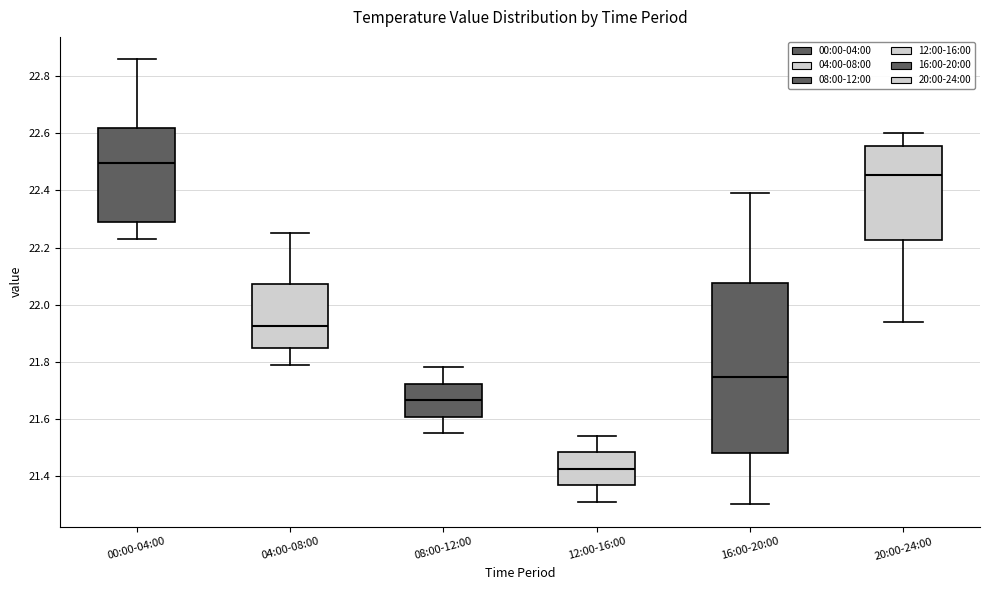

Reading left to right, read every box against the y-axis: the position of its median line, the range the box covers, and the ends of its whiskers. The values are not printed on the chart, so give them approximately, as read against the axis.

00:00-04:00: median 22.50, box 22.30 to 22.62, whiskers 22.24 to 22.86
04:00-08:00: median 21.92, box 21.84 to 22.08, whiskers 21.80 to 22.26
08:00-12:00: median 21.66, box 21.60 to 21.72, whiskers 21.56 to 21.78
12:00-16:00: median 21.42, box 21.36 to 21.48, whiskers 21.32 to 21.54
16:00-20:00: median 21.74, box 21.48 to 22.08, whiskers 21.30 to 22.40
20:00-24:00: median 22.46, box 22.22 to 22.56, whiskers 21.94 to 22.60